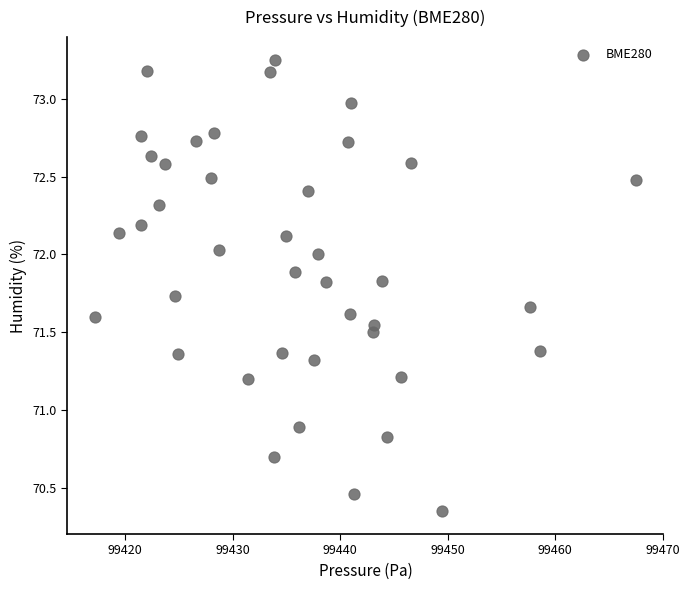

What is the range of X values (max minus min)?

50.4